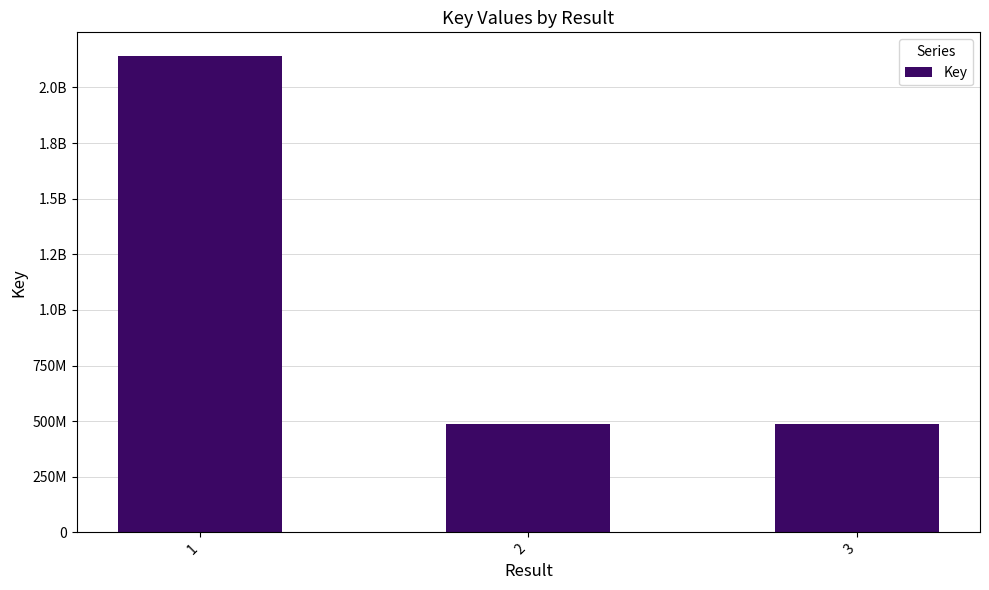

Are the bars horizontal?

No